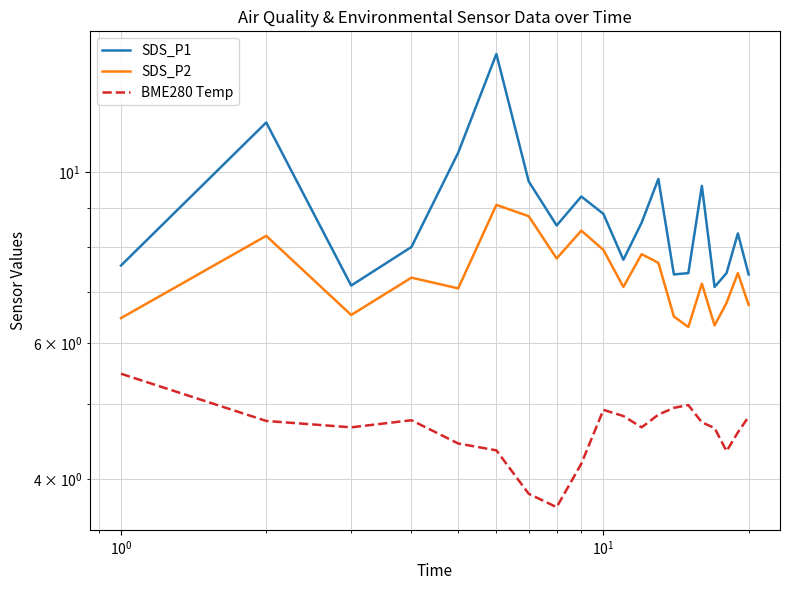

Count the number of data series in this chart.

3